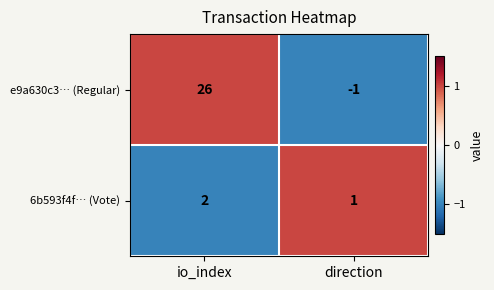

Where is 6b593f4f… (Vote) nearest to the value 1?

direction